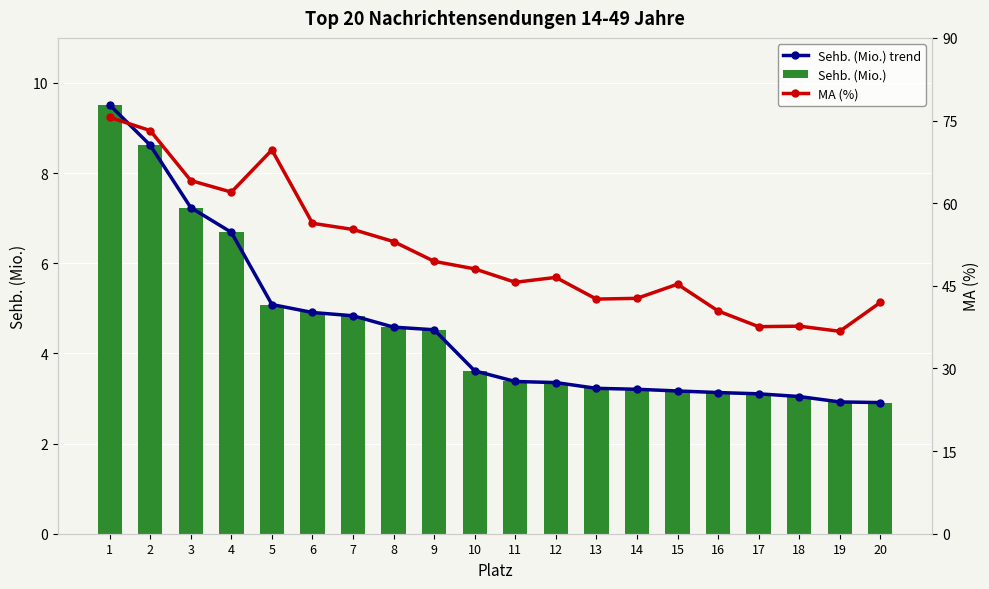

List the labels in order of Sehb. (Mio.) value, largest first.

1, 2, 3, 4, 5, 6, 7, 8, 9, 10, 11, 12, 13, 14, 15, 16, 17, 18, 19, 20